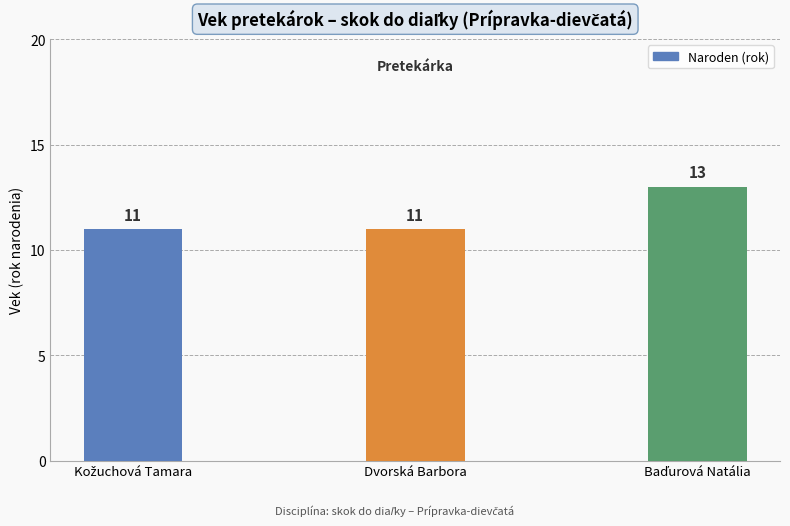

Reading left to right, transcribe all the data shown in this chart.

11	11	13